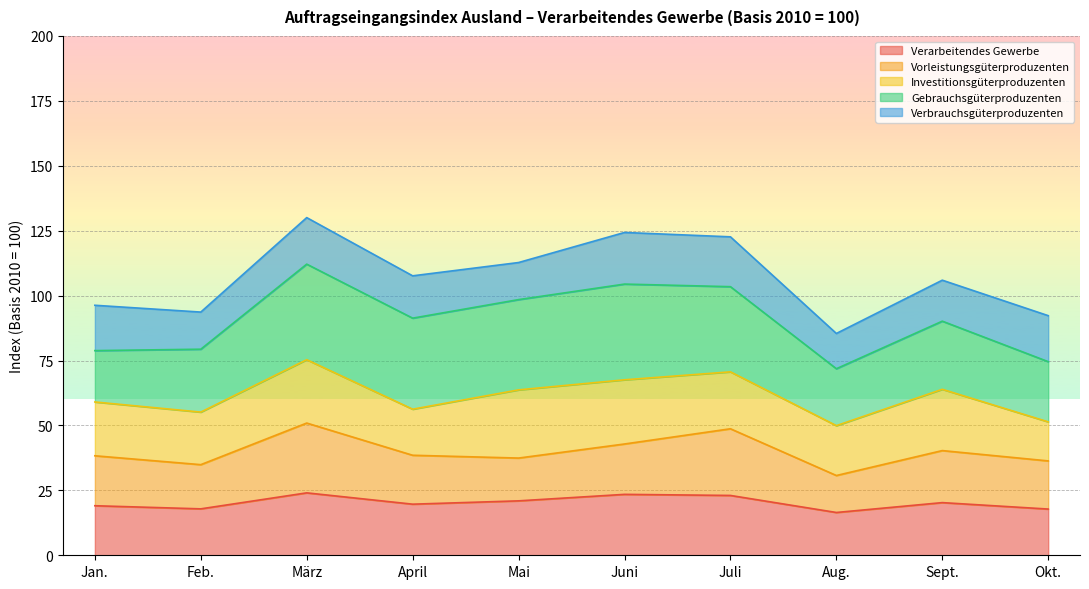

Is the value of Verarbeitendes Gewerbe at Jan. greater than the value of Vorleistungsgüterproduzenten at April?

Yes